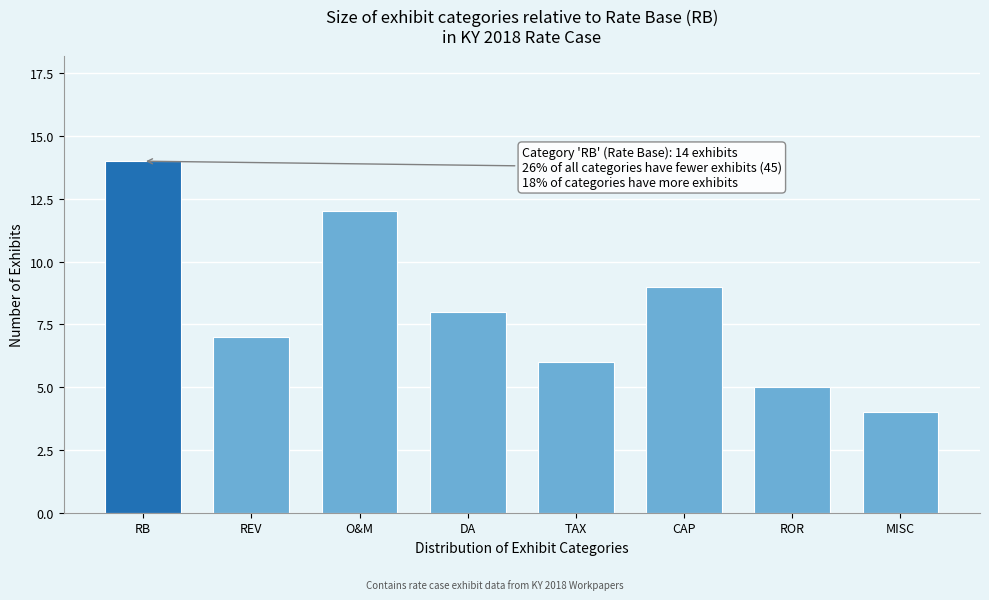

Reading left to right, transcribe all the data shown in this chart.

14	7	12	8	6	9	5	4